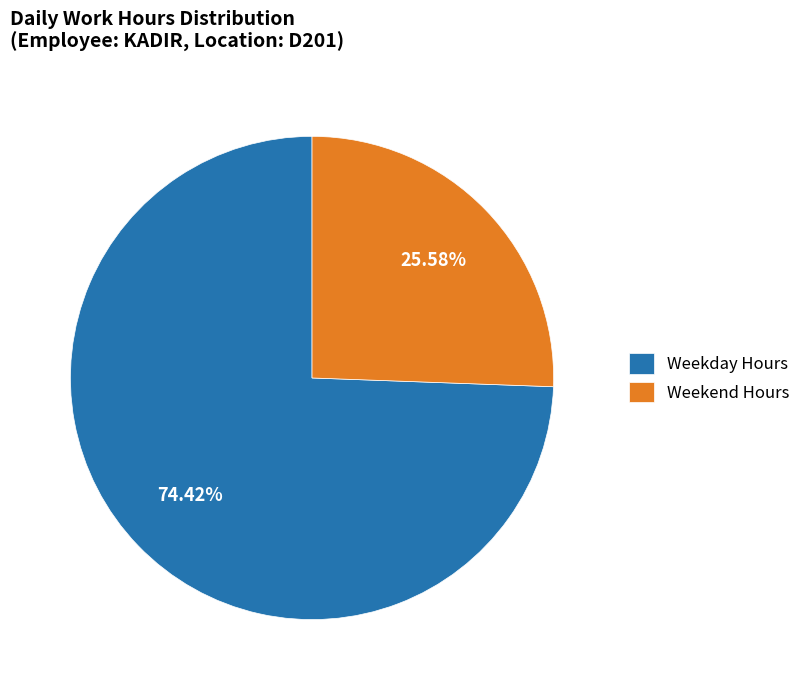

To the nearest percent, what is the average slice percentage?

50%